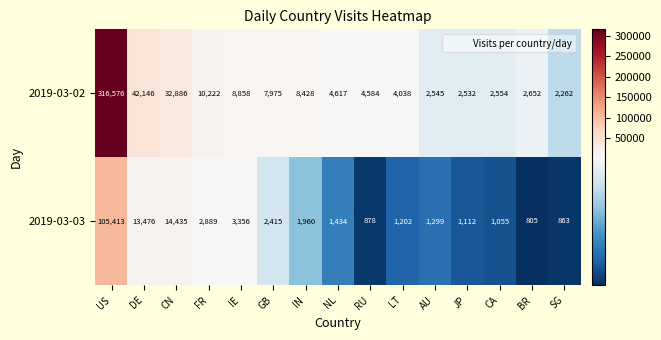

Read the 2019-03-02 value at CA.

2554